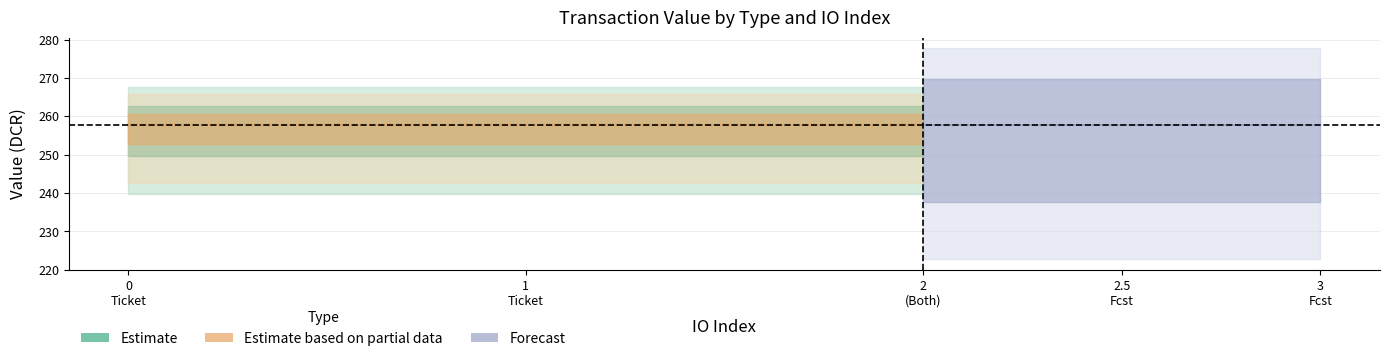

What is the total value across all series at 2?

517.5